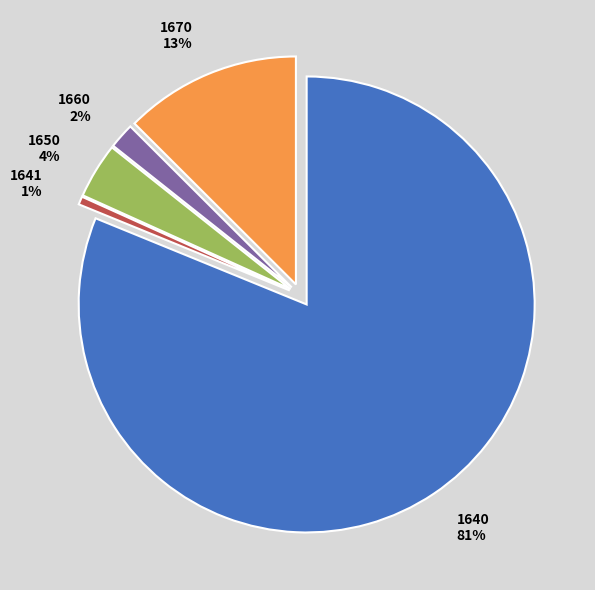

Is it true that 1640 is 87% of the pie?

False